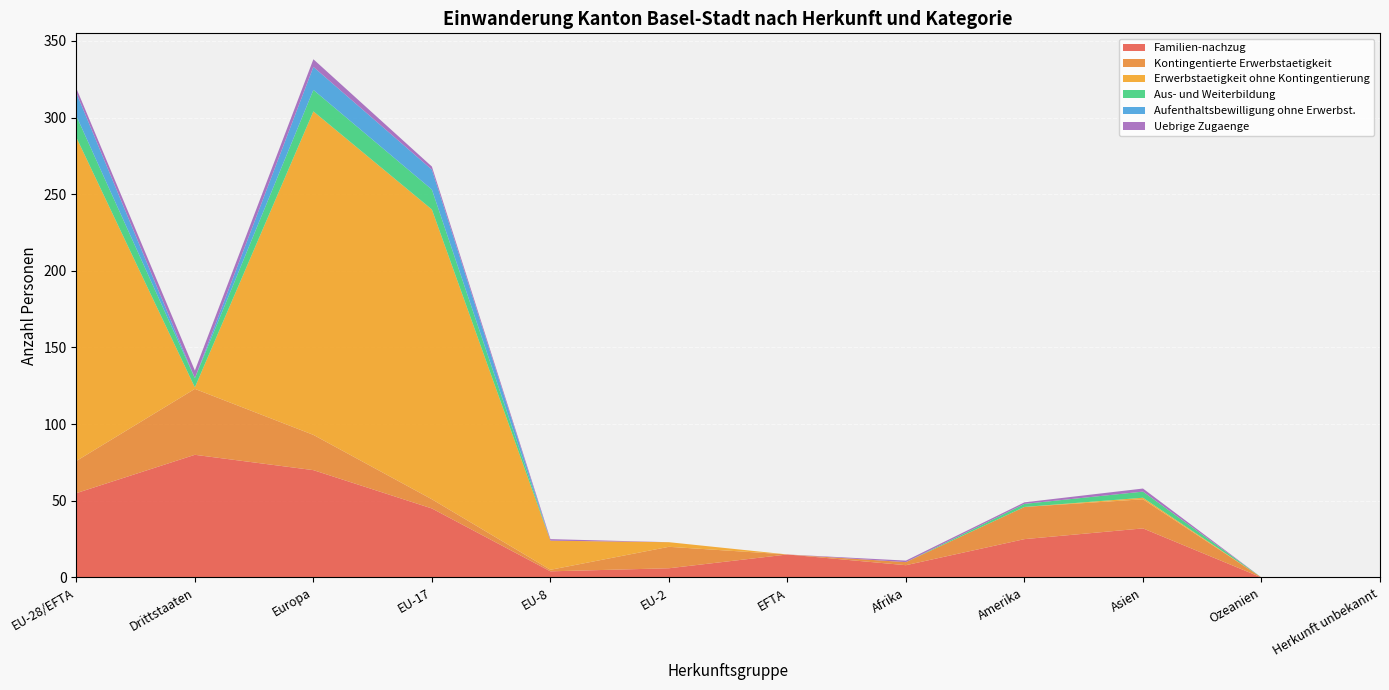

Reading left to right, transcribe all the data shown in this chart.

Familien-nachzug: EU-28/EFTA=55	Drittstaaten=80	Europa=70	EU-17=45	EU-8=4	EU-2=6	EFTA=15	Afrika=8	Amerika=25	Asien=32	Ozeanien=0	Herkunft unbekannt=0
Kontingentierte Erwerbstaetigkeit: EU-28/EFTA=21	Drittstaaten=43	Europa=23	EU-17=6	EU-8=1	EU-2=14	EFTA=0	Afrika=2	Amerika=21	Asien=19	Ozeanien=0	Herkunft unbekannt=0
Erwerbstaetigkeit ohne Kontingentierung: EU-28/EFTA=211	Drittstaaten=1	Europa=211	EU-17=189	EU-8=19	EU-2=3	EFTA=0	Afrika=0	Amerika=0	Asien=1	Ozeanien=0	Herkunft unbekannt=0
Aus- und Weiterbildung: EU-28/EFTA=14	Drittstaaten=6	Europa=14	EU-17=13	EU-8=0	EU-2=0	EFTA=0	Afrika=0	Amerika=2	Asien=4	Ozeanien=0	Herkunft unbekannt=0
Aufenthaltsbewilligung ohne Erwerbst.: EU-28/EFTA=15	Drittstaaten=0	Europa=15	EU-17=13	EU-8=0	EU-2=0	EFTA=0	Afrika=0	Amerika=0	Asien=0	Ozeanien=0	Herkunft unbekannt=0
Uebrige Zugaenge: EU-28/EFTA=3	Drittstaaten=5	Europa=5	EU-17=2	EU-8=1	EU-2=0	EFTA=0	Afrika=1	Amerika=1	Asien=2	Ozeanien=0	Herkunft unbekannt=0